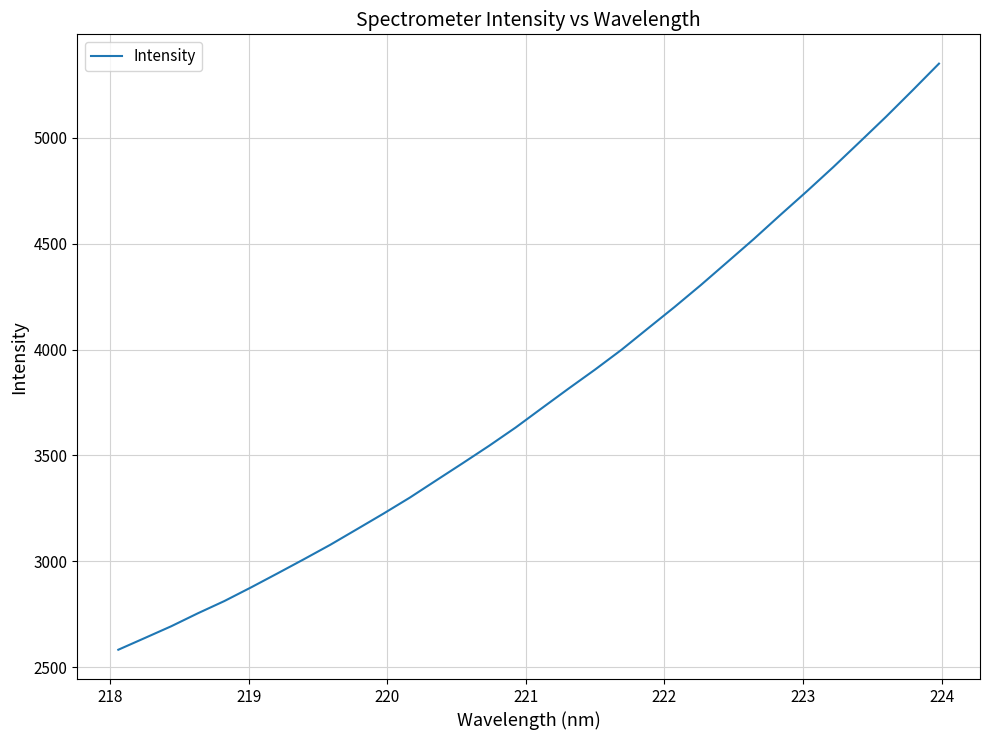

What is the maximum value shown in the chart?

5351.2